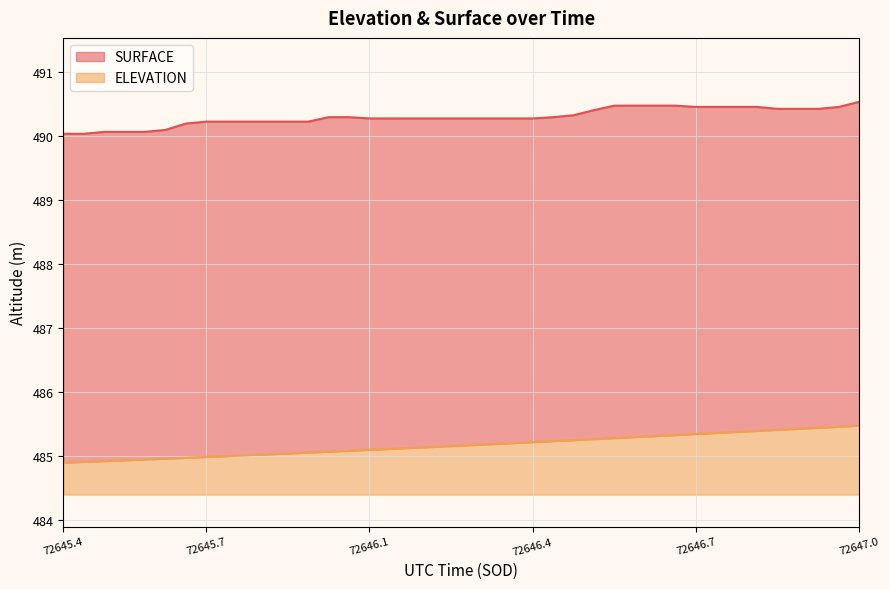

What is the difference between the SURFACE values at 72646.4224 and 72645.5622?

0.2